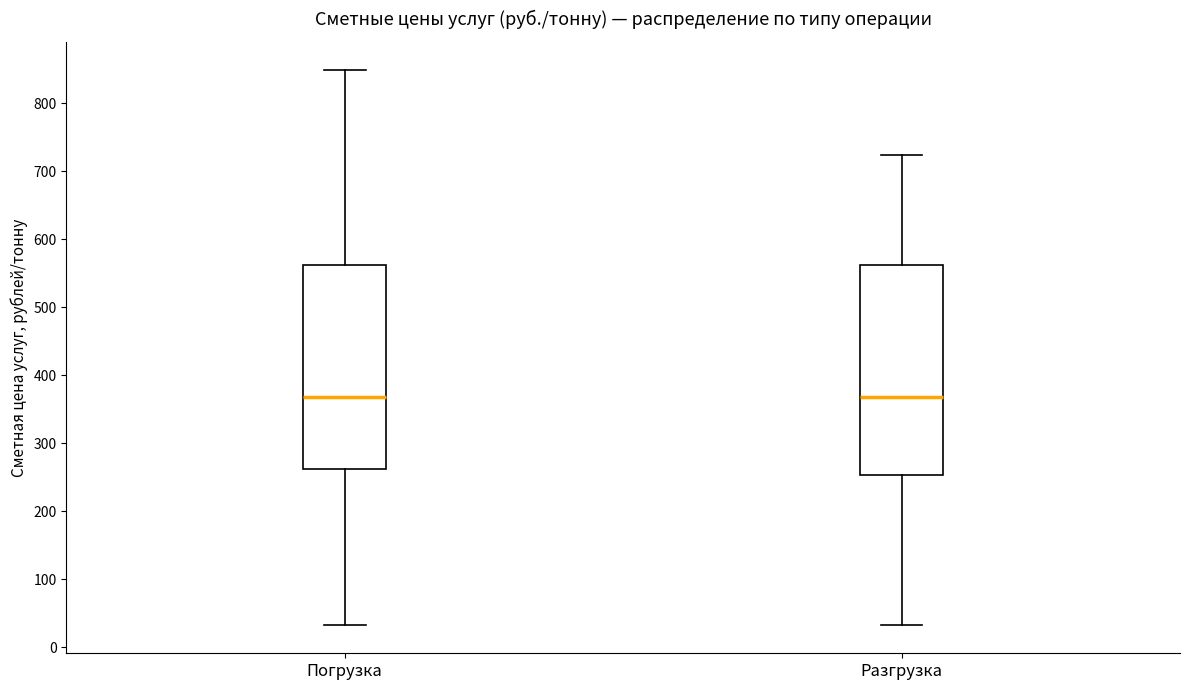

Where does the median line of the box for Разгрузка sit on the y-axis? The values are not printed on the chart, so give them approximately, as read against the axis.

370